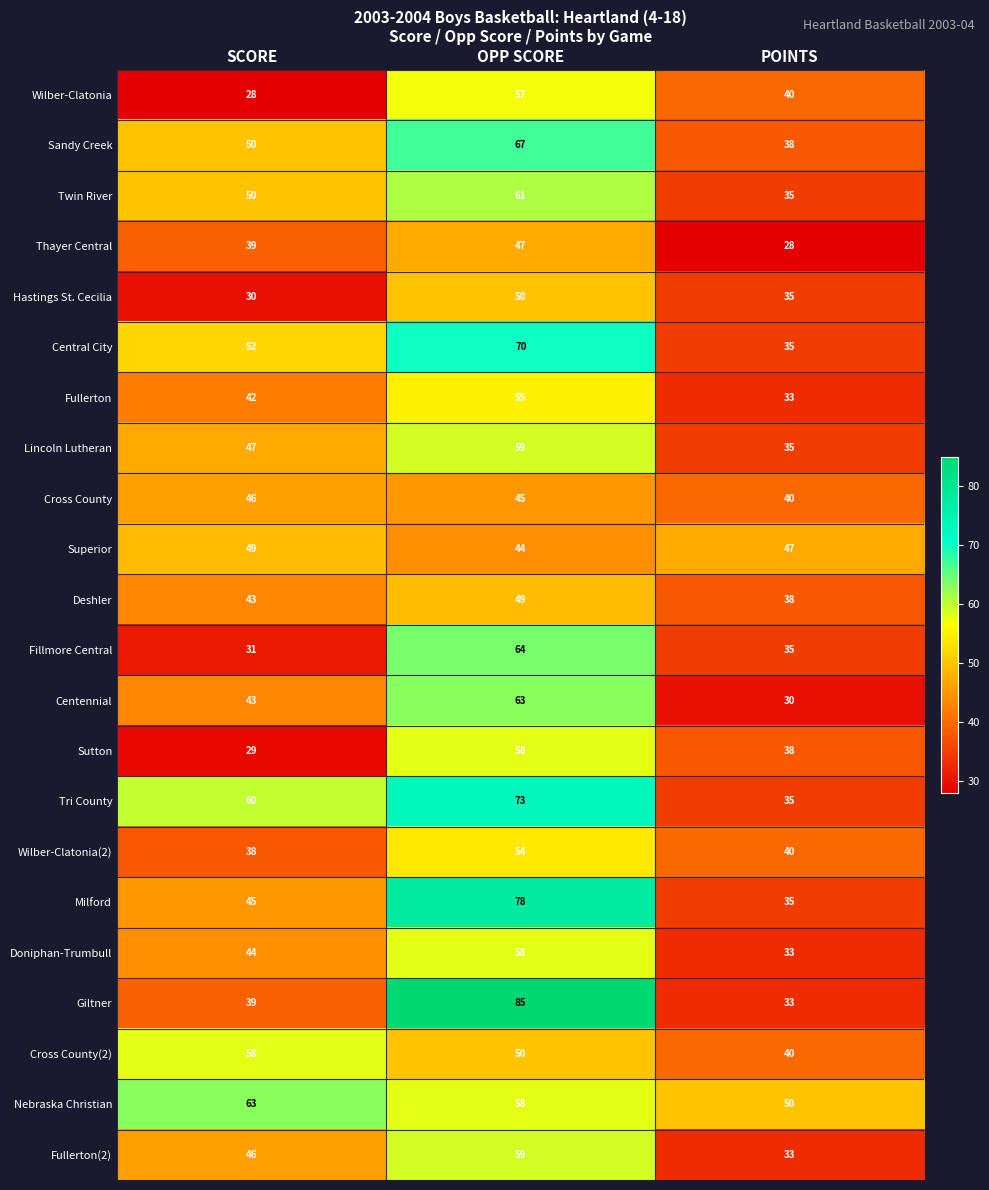

Between SCORE and POINTS, which series saw the biggest shift?

Tri County